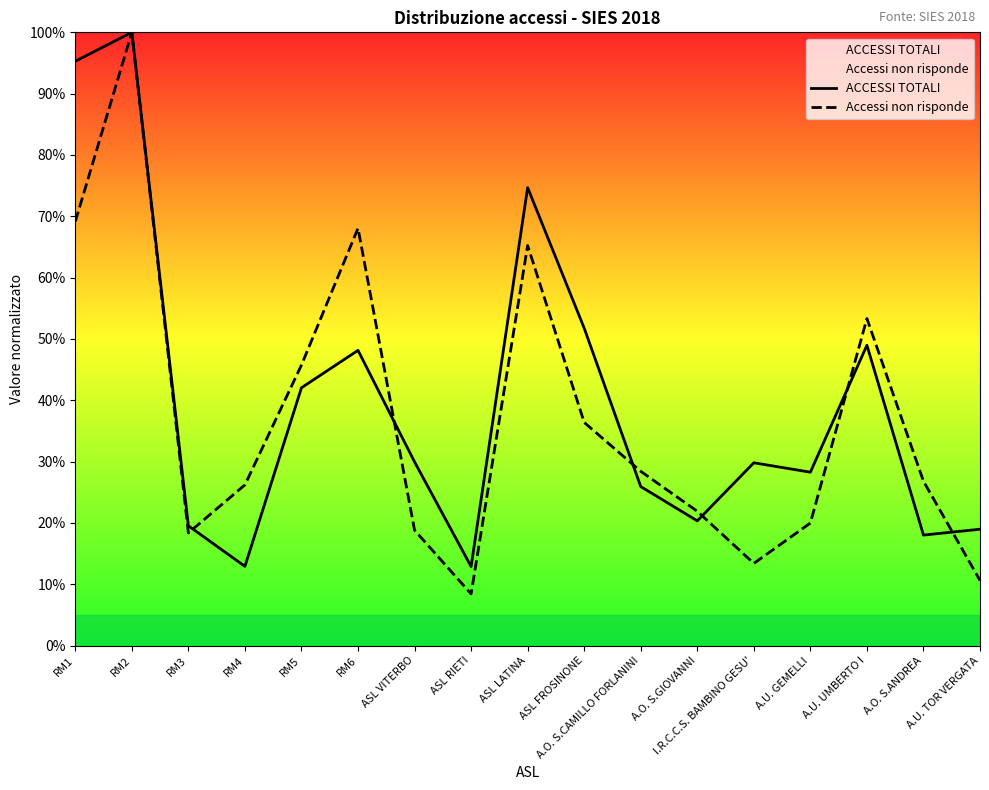

Reading right to left, extract all data points from this chart.

ACCESSI TOTALI: 0.2	0.2	0.5	0.3	0.3	0.2	0.3	0.5	0.7	0.1	0.3	0.5	0.4	0.1	0.2	1.0	1.0
Accessi non risponde: 0.1	0.3	0.5	0.2	0.1	0.2	0.3	0.4	0.7	0.1	0.2	0.7	0.5	0.3	0.2	1.0	0.7